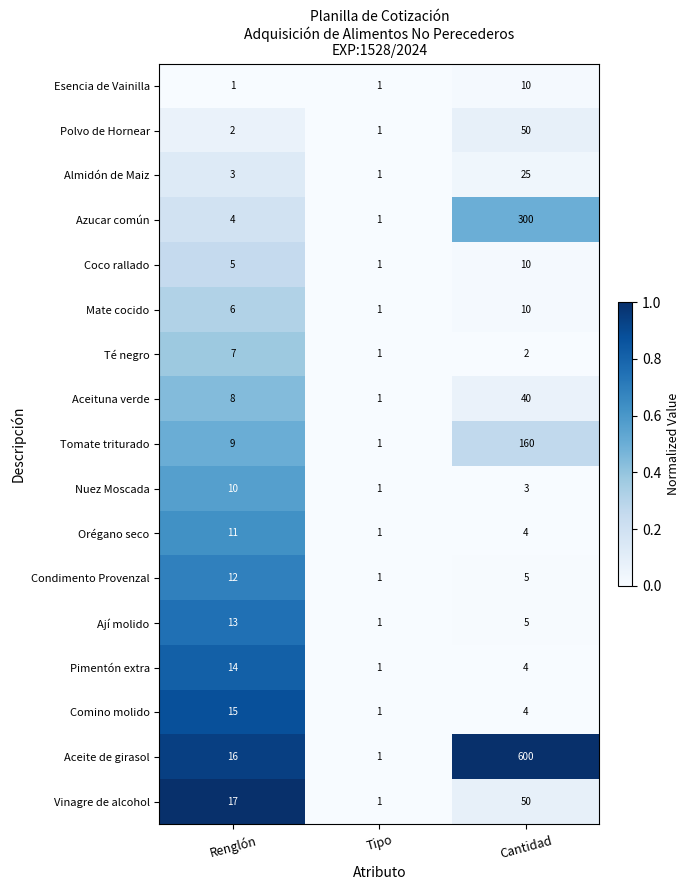

Count the number of categories in the chart.

3